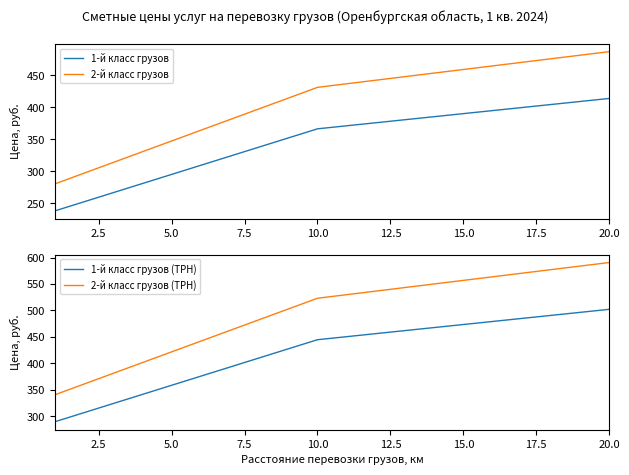

How many values in the 1-й класс грузов series exceed 371?

10